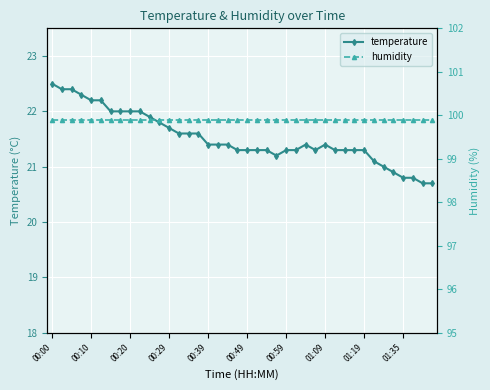

True or false: temperature has a value of 9.0 at 01:09.

False